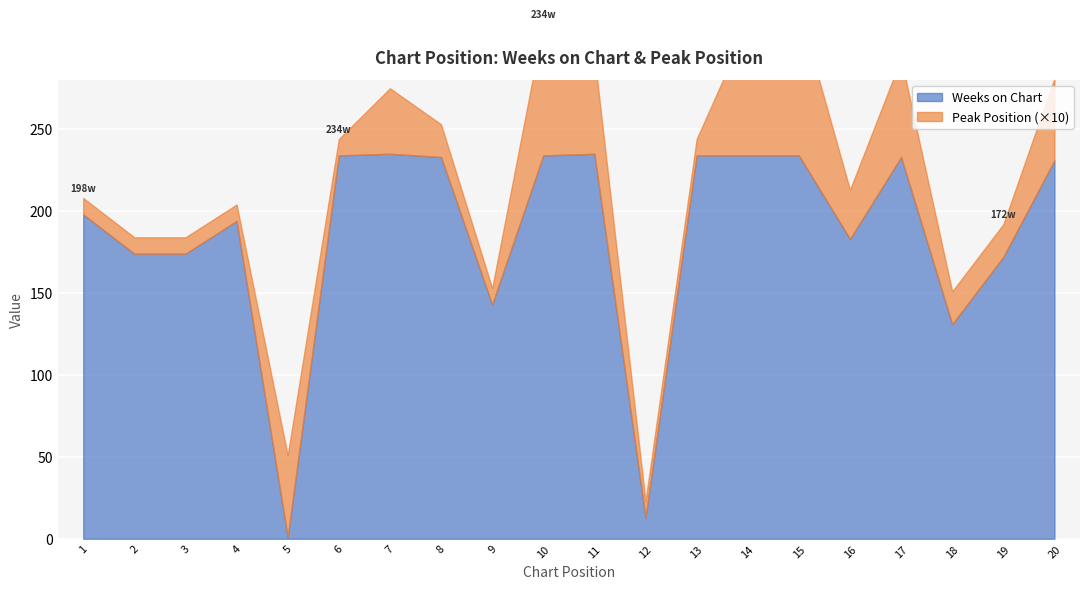

The value of Weeks on Chart at 2 is 174. True or false?

True